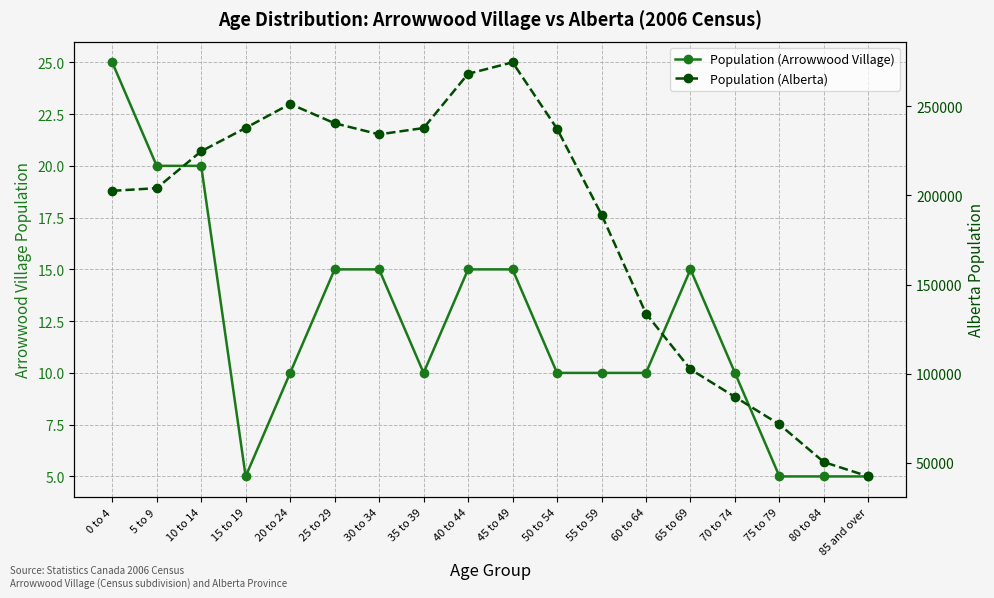

At 30 to 34, list the series in order from smallest to largest.

Population (Arrowwood Village), Population (Alberta)